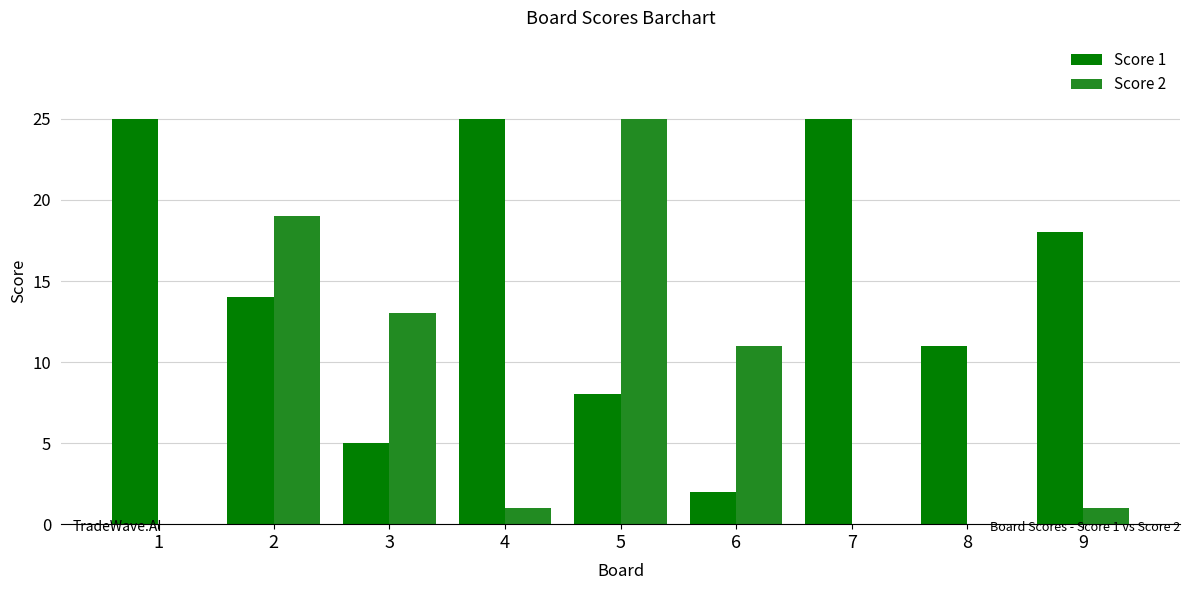

Reading left to right, transcribe all the data shown in this chart.

Score 1: 25	14	5	25	8	2	25	11	18
Score 2: 0	19	13	1	25	11	0	0	1